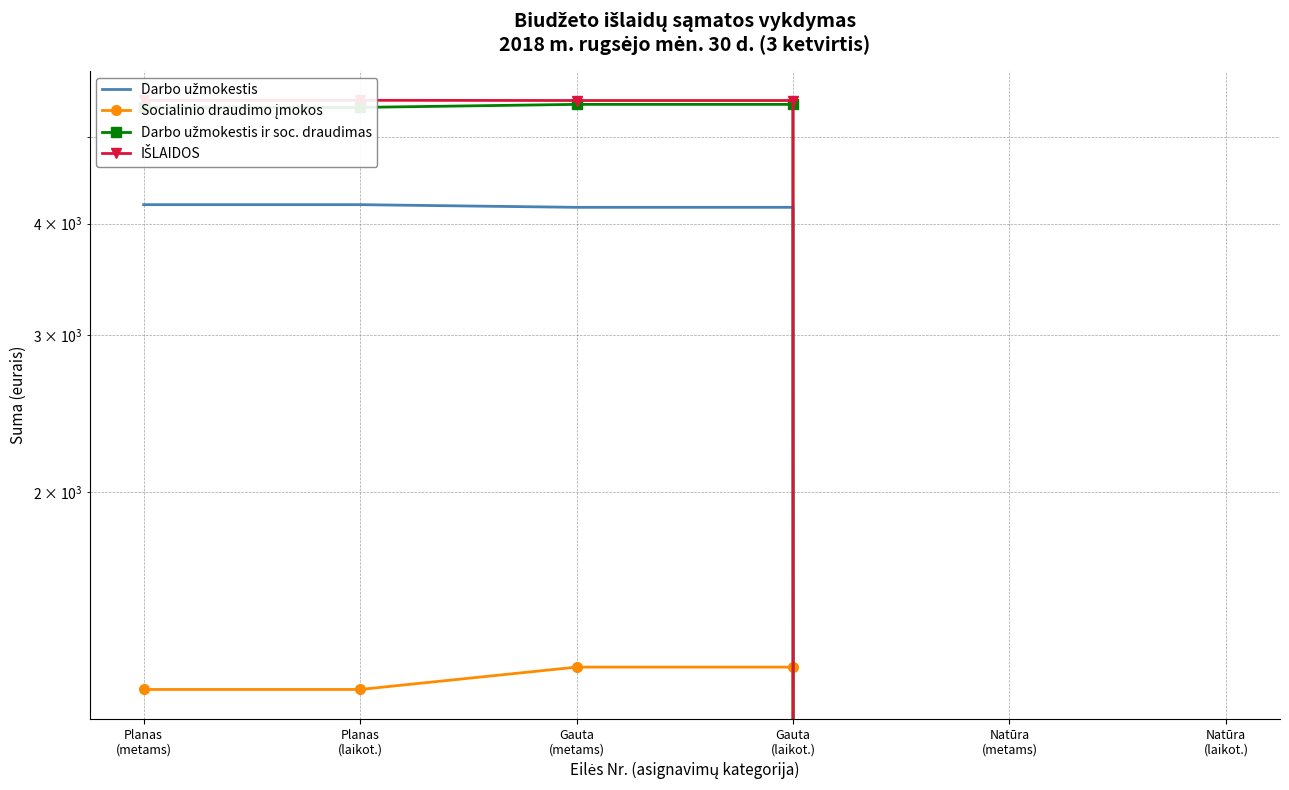

Which series changed the most between Gauta
(laikot.) and Natūra
(metams)?

IŠLAIDOS